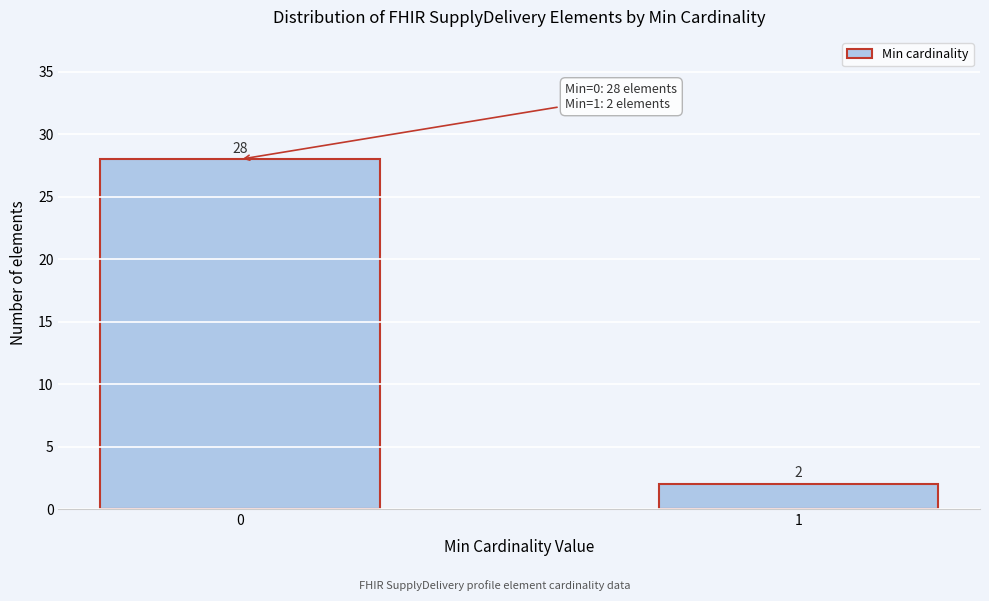

Reading left to right, extract all data points from this chart.

28	2